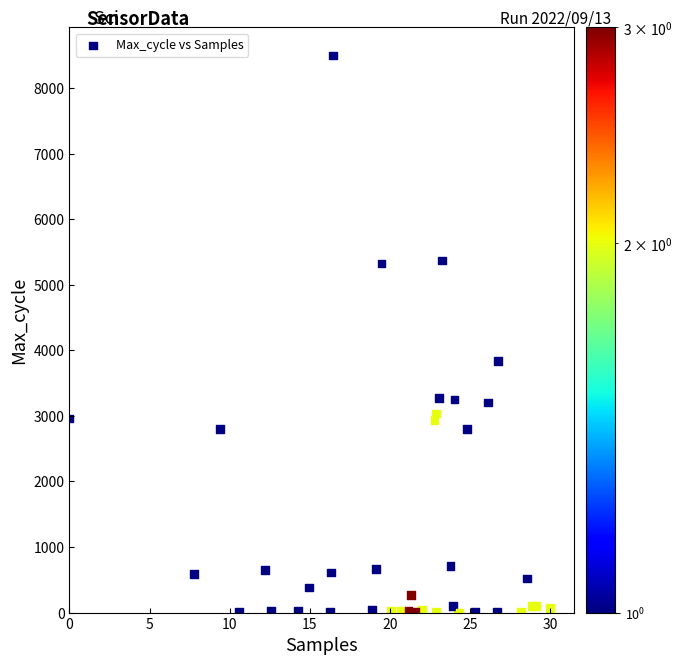

What Y value in the scatter plot is closest to 4250?

3839.9